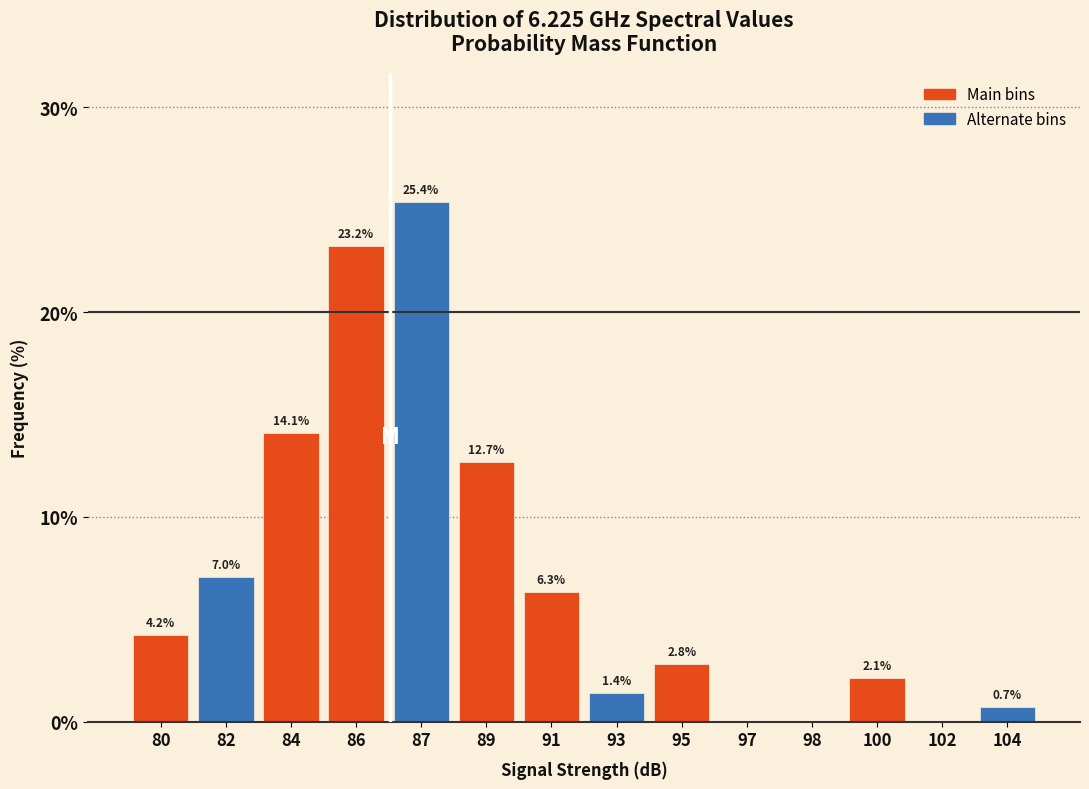

Reading left to right, list all the values displayed in this chart.

80=4.2	82=7.0	84=14.1	86=23.2	87=25.4	89=12.7	91=6.3	93=1.4	95=2.8	97=0.0	98=0.0	100=2.1	102=0.0	104=0.7